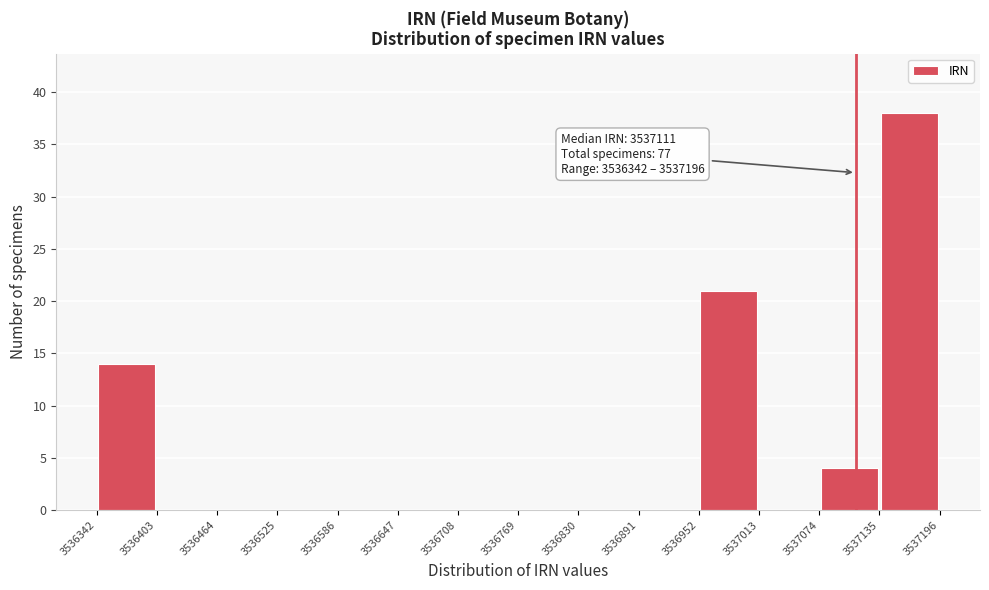

Which range on the x-axis has the tallest bar?

3537135 to 3537196